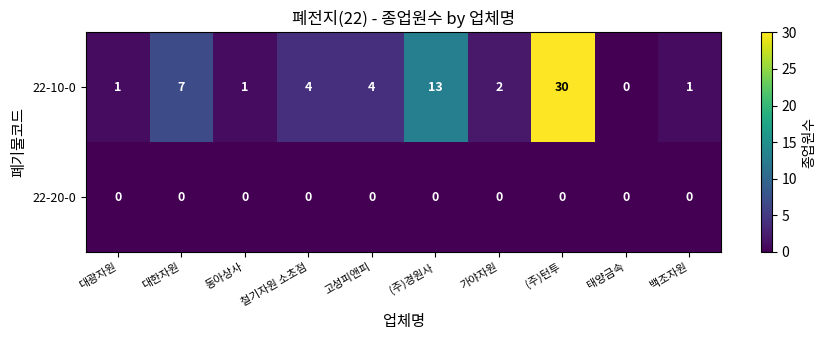

Read the 22-10-0 value at (주)턴투.

30